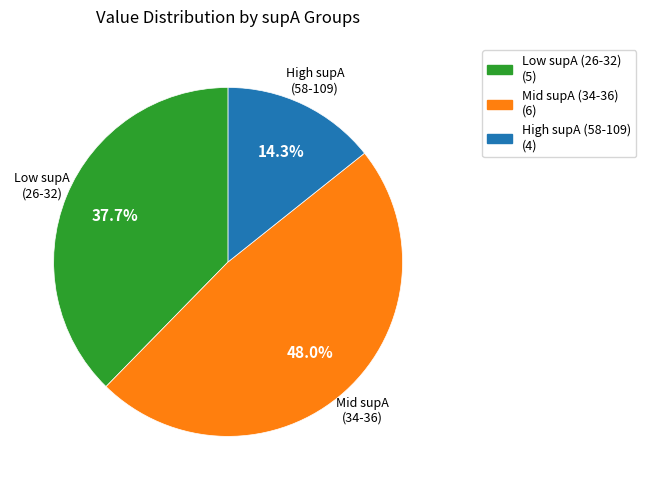

Count the number of slices in the pie.

3